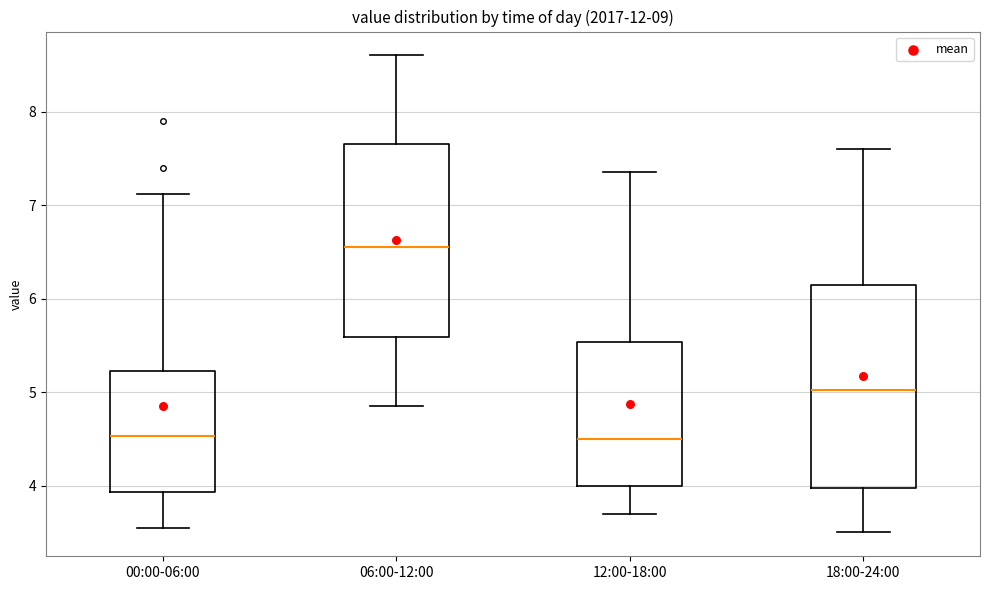

Reading left to right, read every box against the y-axis: the position of its median line, the range the box covers, and the ends of its whiskers. The values are not printed on the chart, so give them approximately, as read against the axis.

00:00-06:00: median 4.5, box 3.9 to 5.2, whiskers 3.6 to 7.1
06:00-12:00: median 6.6, box 5.6 to 7.7, whiskers 4.9 to 8.6
12:00-18:00: median 4.5, box 4.0 to 5.5, whiskers 3.7 to 7.4
18:00-24:00: median 5.0, box 4.0 to 6.2, whiskers 3.5 to 7.6